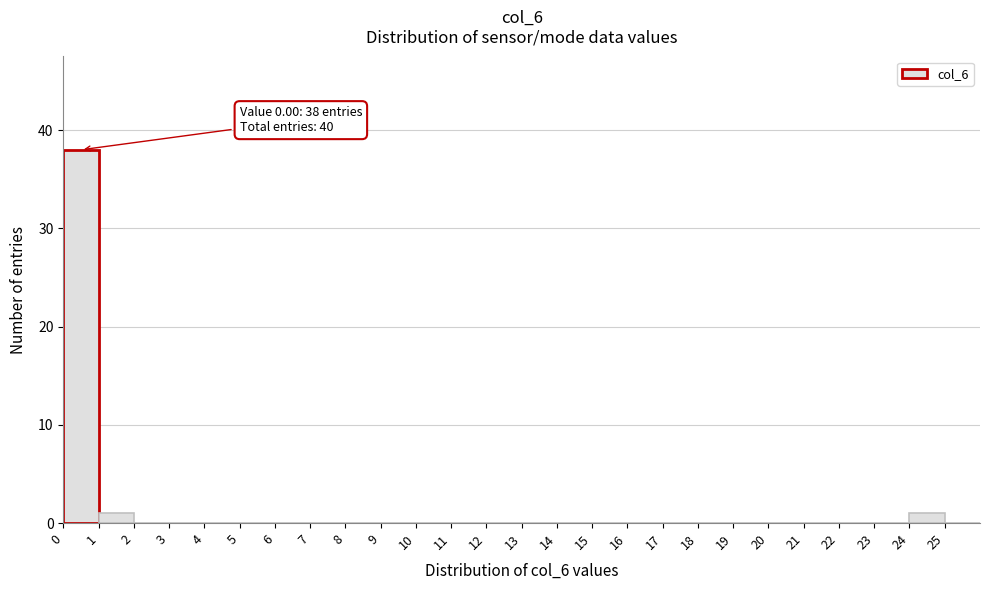

Over which range of the x-axis is the bar tallest?

0 to 1